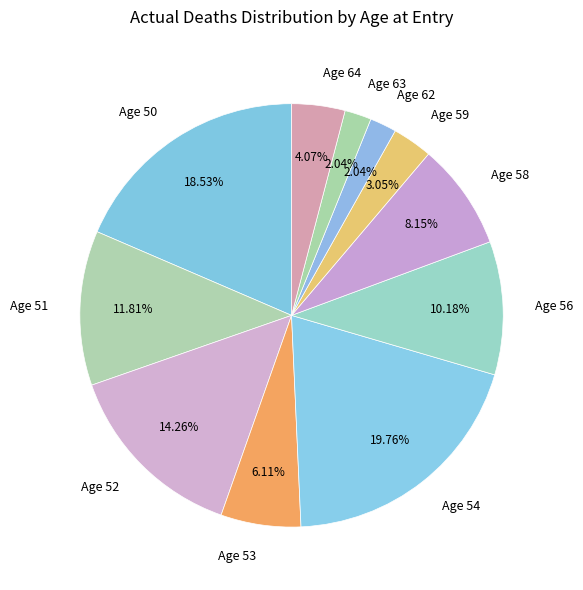

What is the largest slice in the pie chart?

Age 54